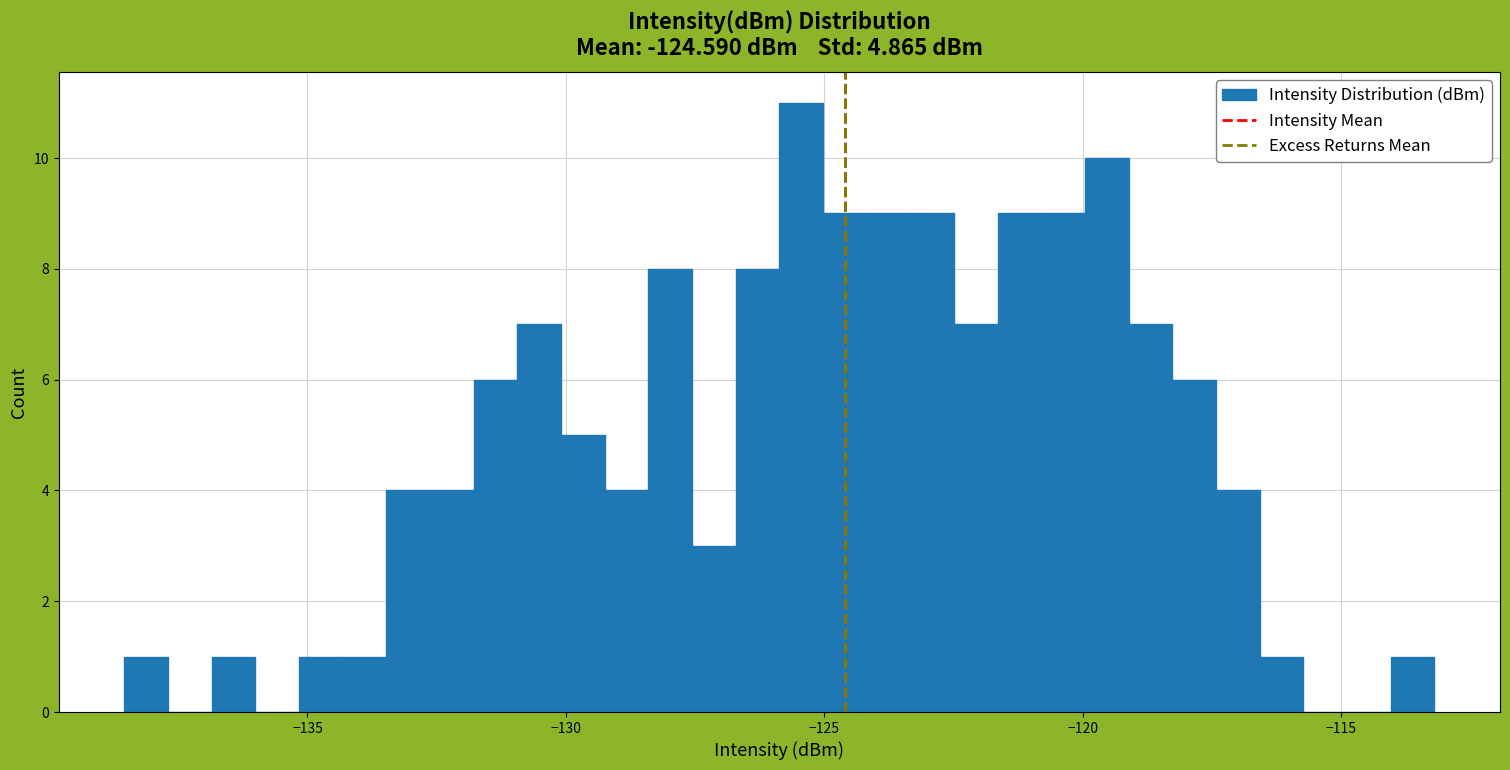

Read against the x-axis, roughly where is the centre of the tallest bar?

-125.5